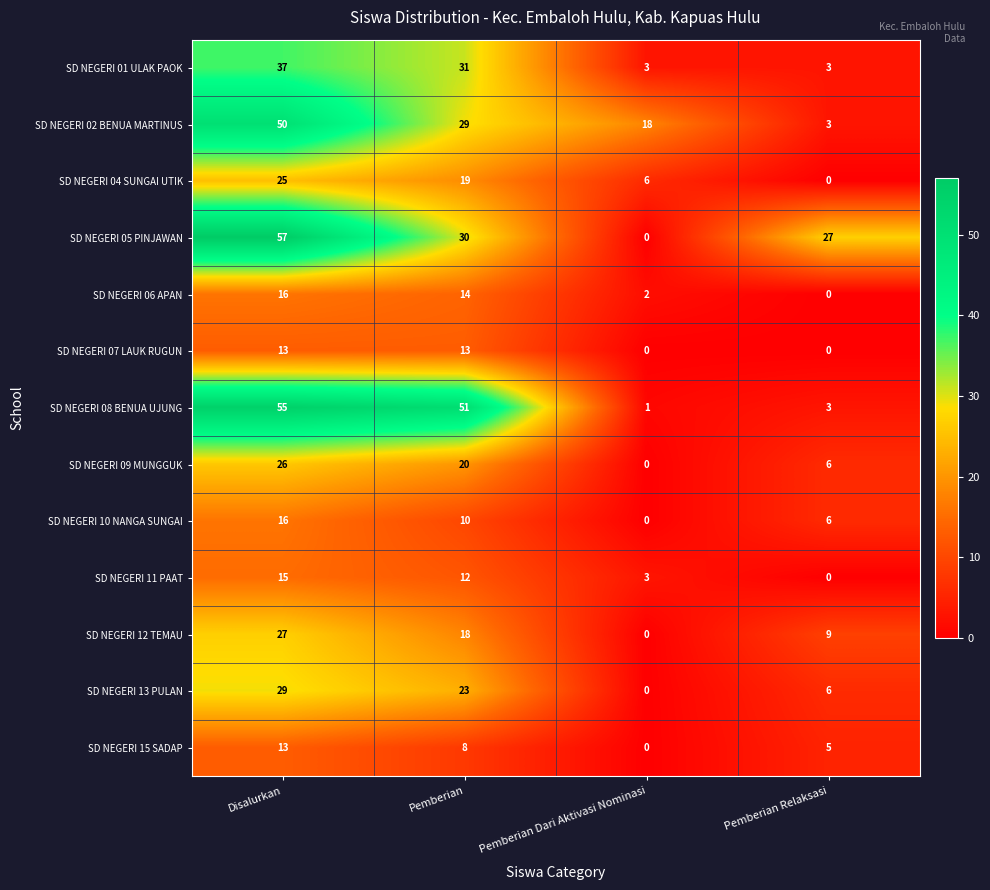

At which category does the chart reach its peak across all series?

Disalurkan